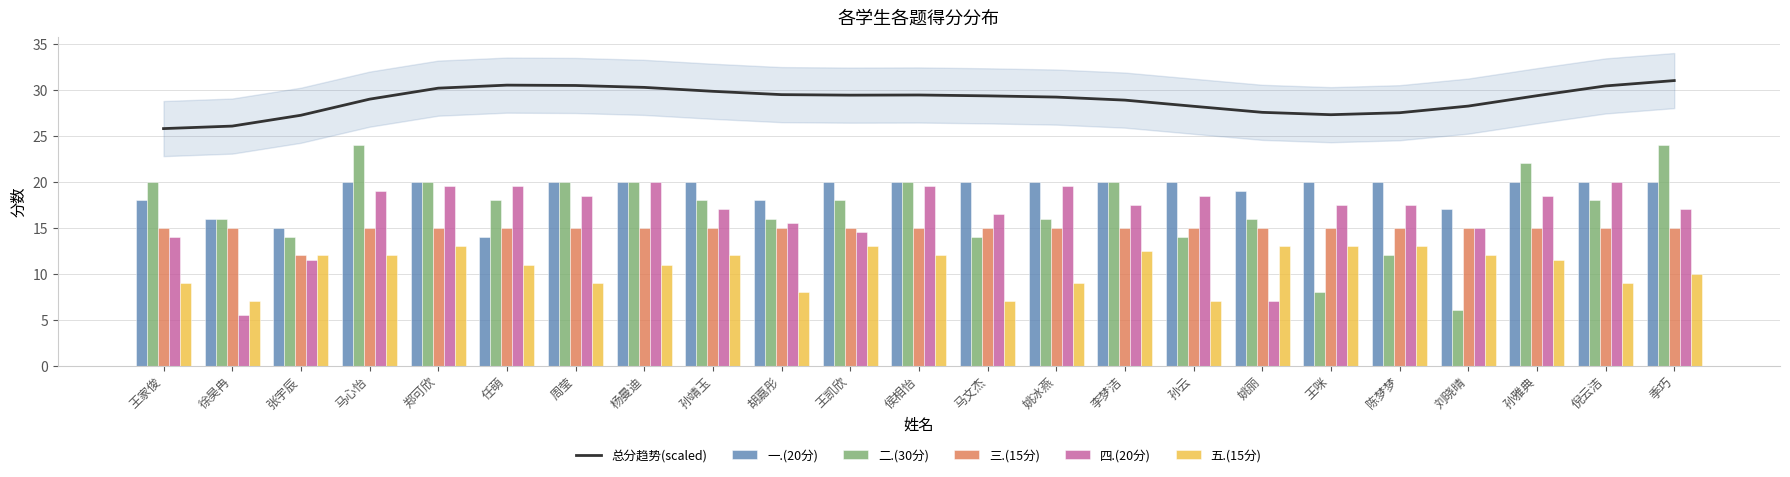

Read the 二.(30分) value at 张宇辰.

14.0